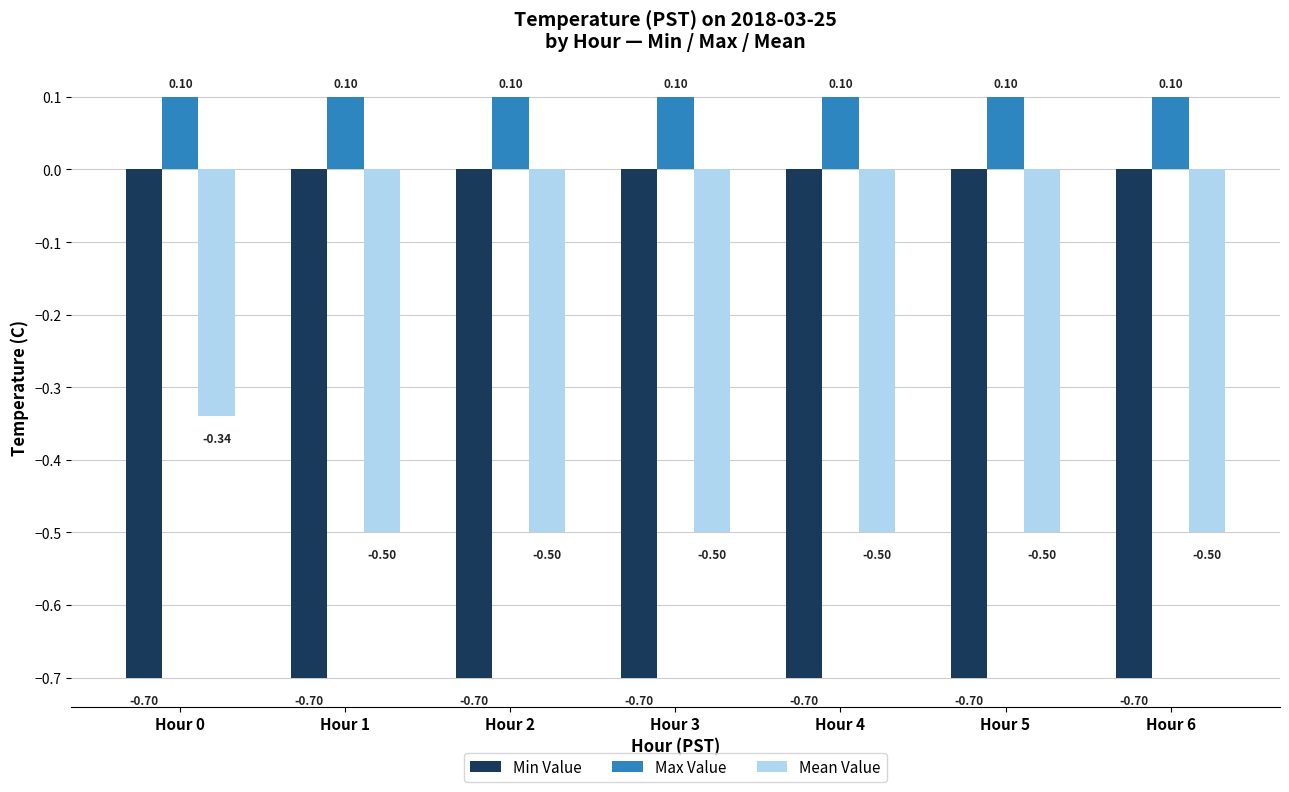

What is the difference between the maximum and minimum values in the Mean Value series?

0.2